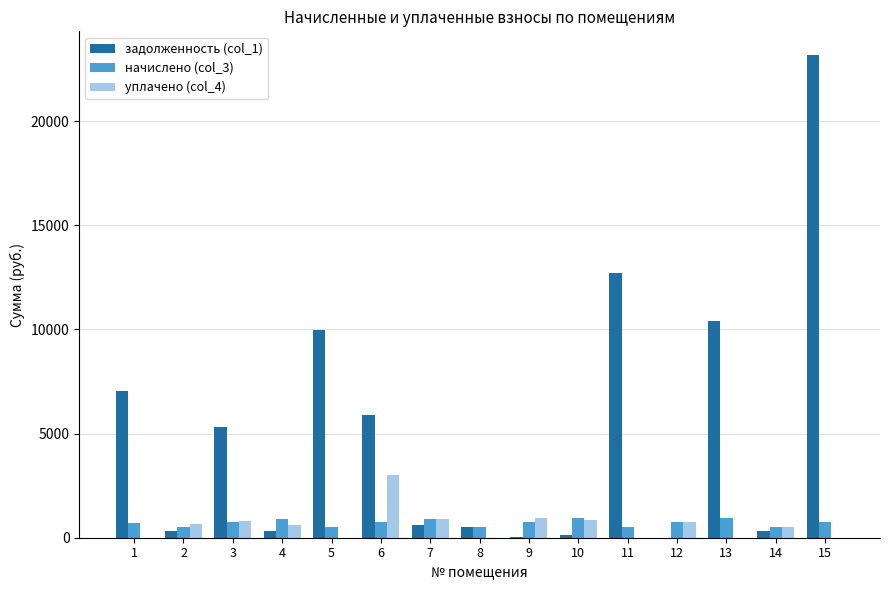

Does the chart contain stacked bars?

No